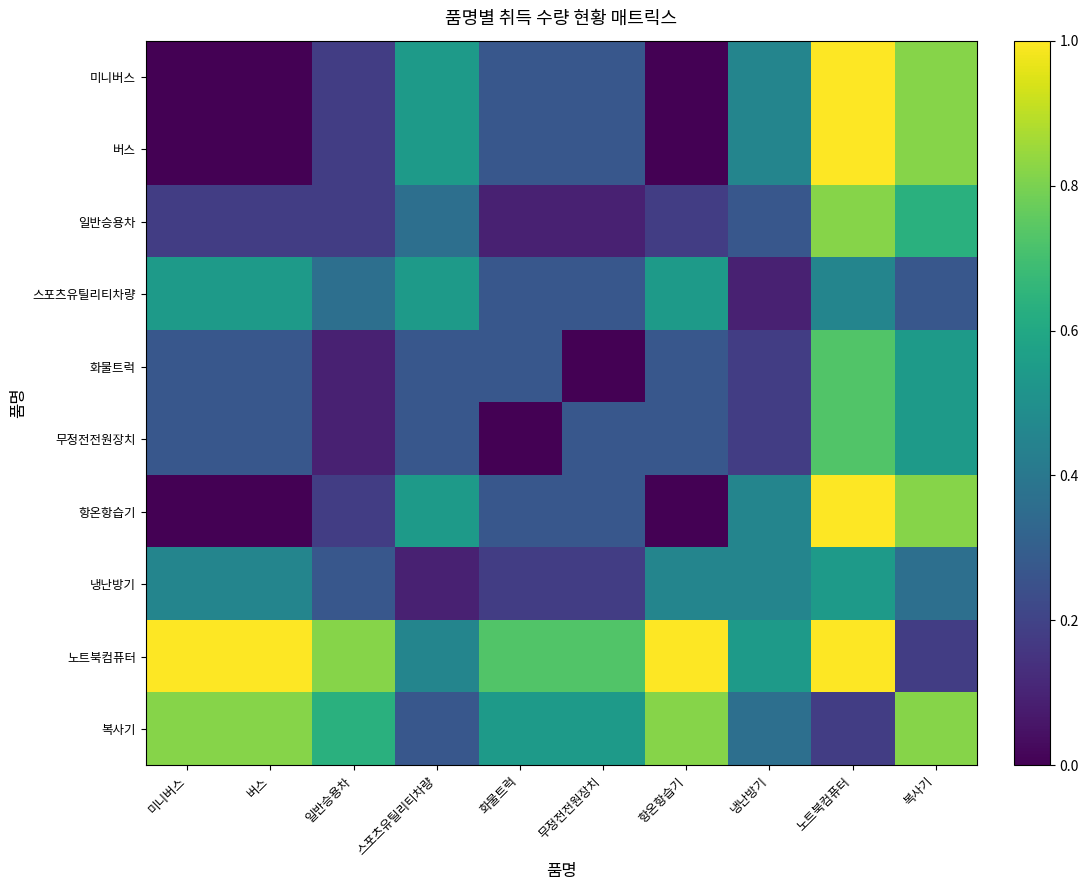

Rank the series at 미니버스 from lowest to highest value.

미니버스, 버스, 항온항습기, 일반승용차, 화물트럭, 무정전전원장치, 냉난방기, 스포츠유틸리티차량, 복사기, 노트북컴퓨터